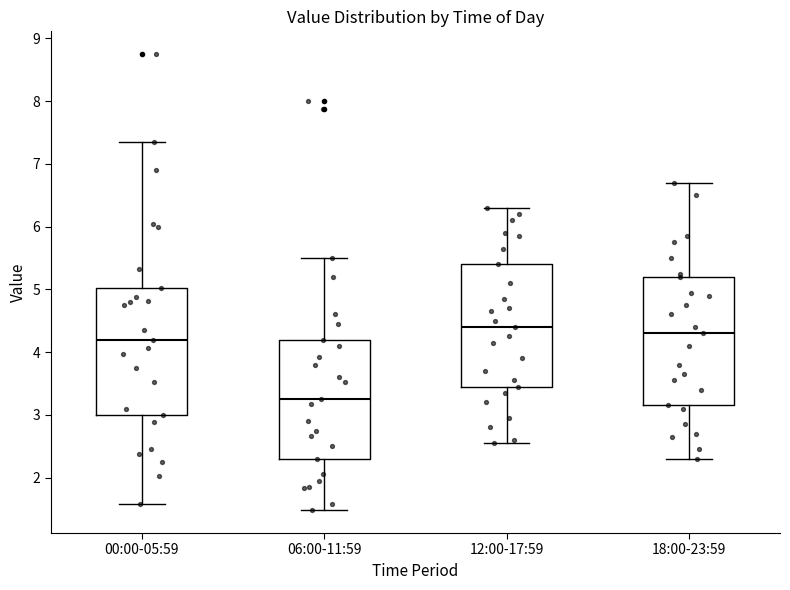

Reading left to right, read every box against the y-axis: the position of its median line, the range the box covers, and the ends of its whiskers. The values are not printed on the chart, so give them approximately, as read against the axis.

00:00-05:59: median 4.2, box 3.0 to 5.0, whiskers 1.6 to 7.4
06:00-11:59: median 3.3, box 2.3 to 4.2, whiskers 1.5 to 5.5
12:00-17:59: median 4.4, box 3.5 to 5.4, whiskers 2.6 to 6.3
18:00-23:59: median 4.3, box 3.2 to 5.2, whiskers 2.3 to 6.7